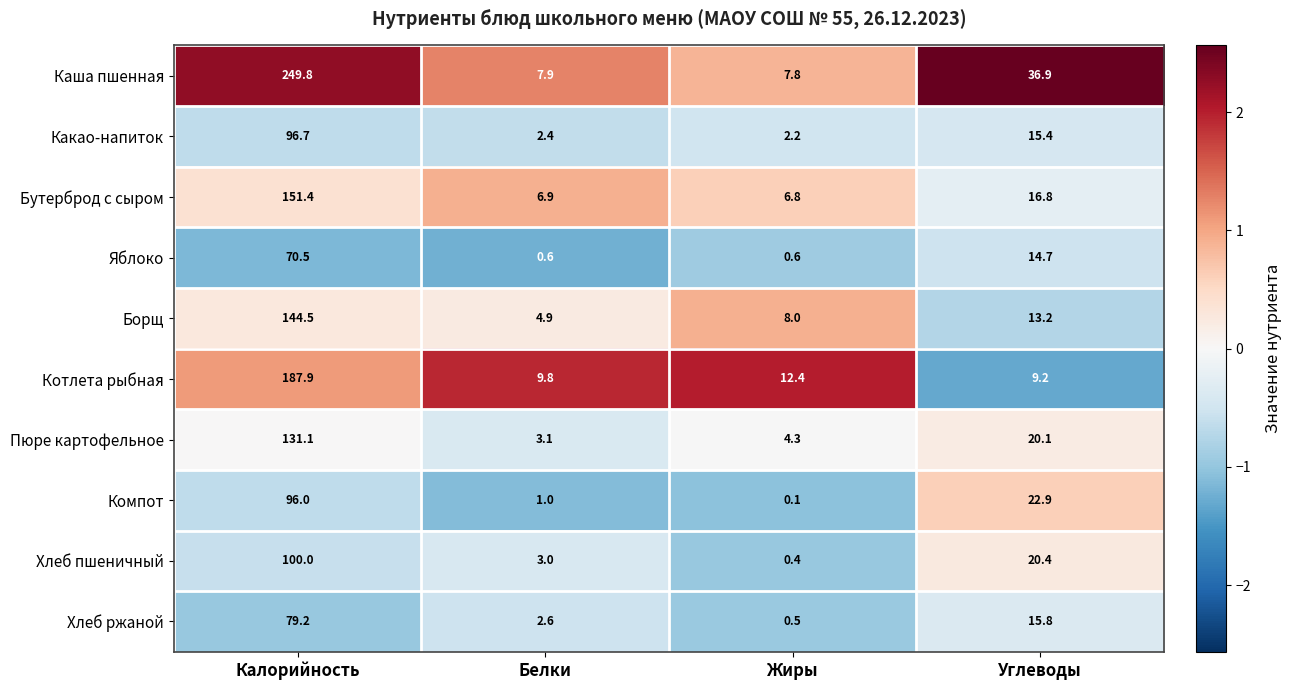

The Яблоко series shows 14.7 at Углеводы. True or false?

True